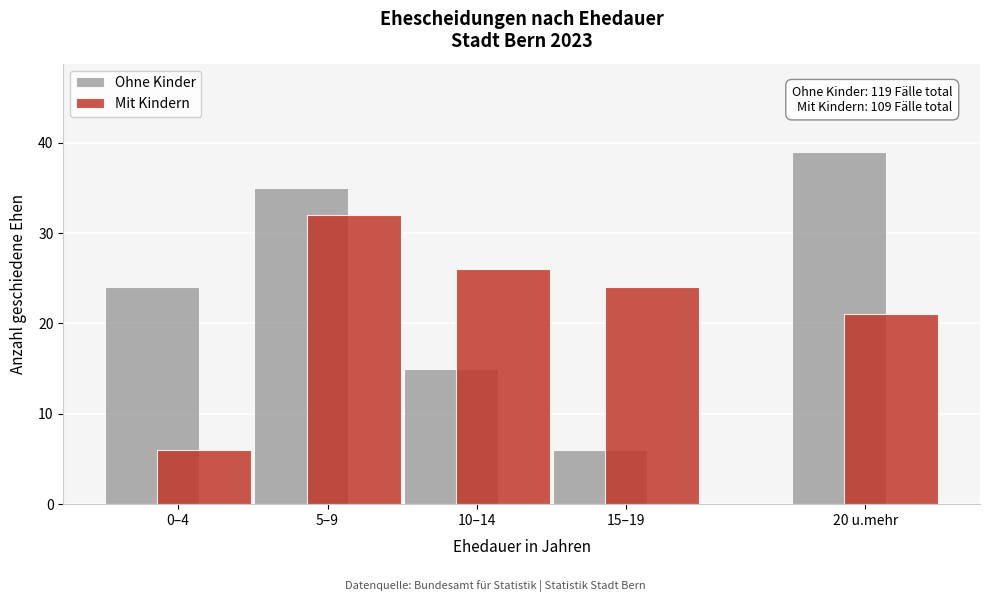

Reading right to left, transcribe all the data shown in this chart.

Ohne Kinder: 39	6	15	35	24
Mit Kindern: 21	24	26	32	6